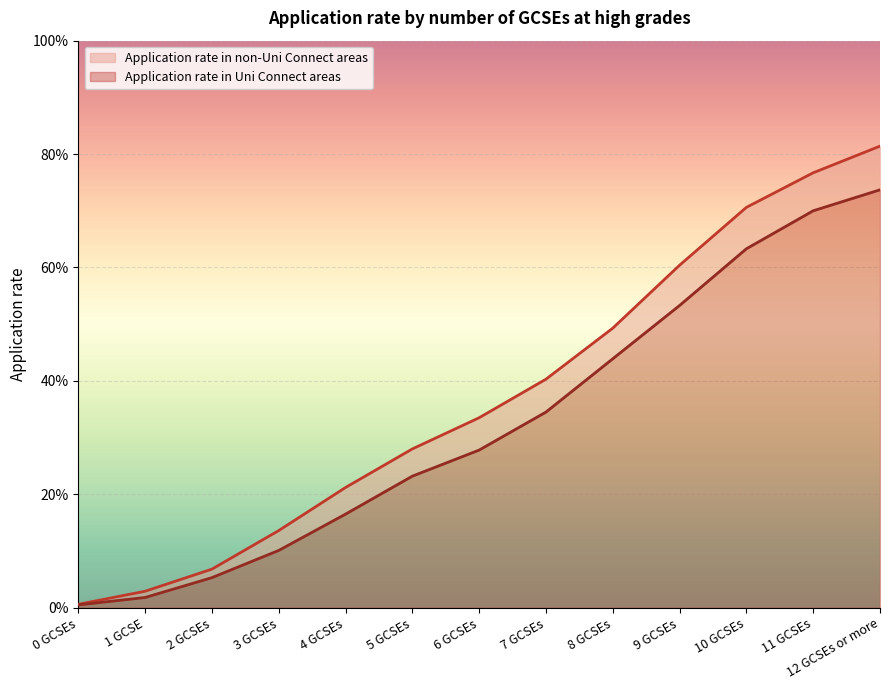

What is the difference between the highest and lowest values at 6 GCSEs?

0.1